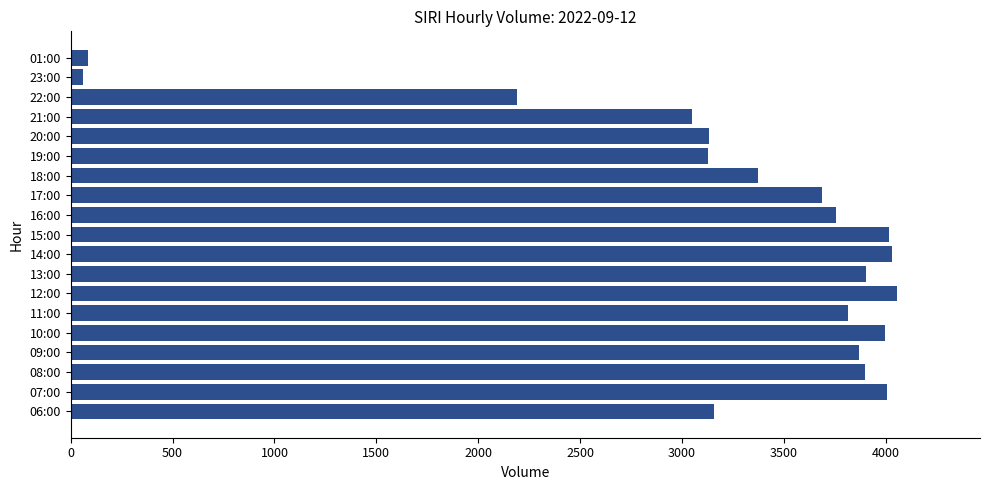

Are the bars horizontal?

Yes